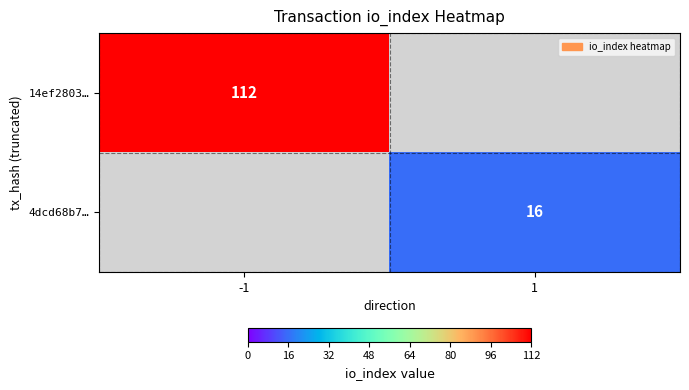

Is it true that 4dcd68b7… equals 16 at 1?

True